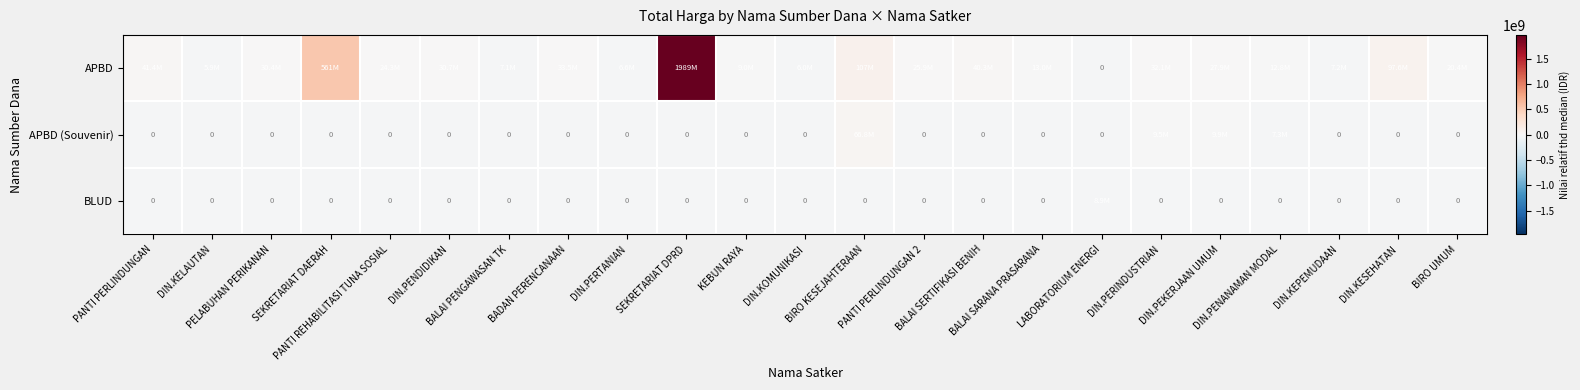

Is the value of APBD (Souvenir) at SEKRETARIAT DAERAH greater than the value of BLUD at PANTI REHABILITASI TUNA SOSIAL?

No